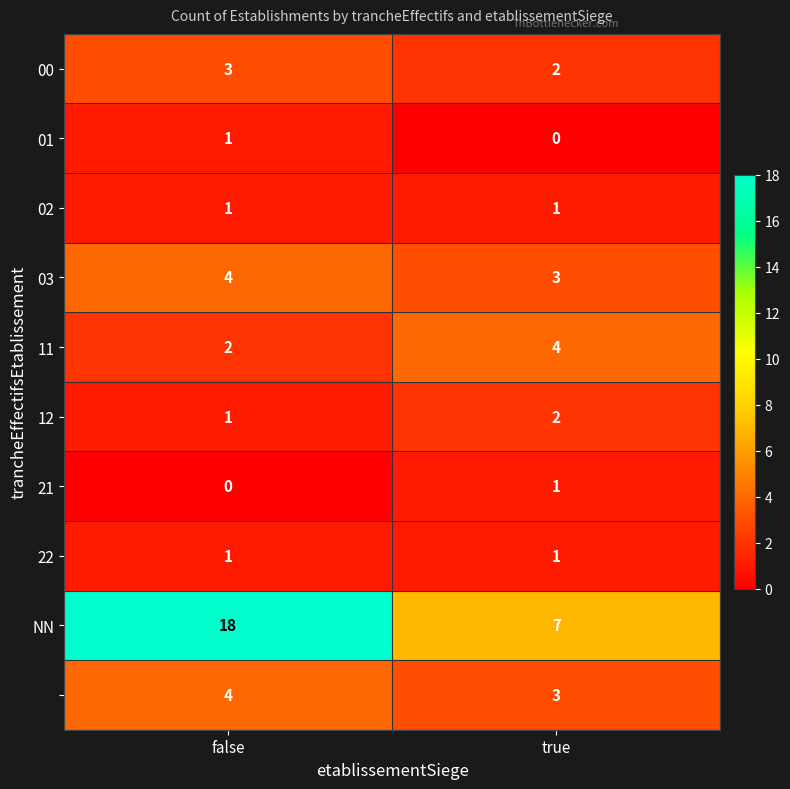

What is the spread (max minus min) of values at false?

18